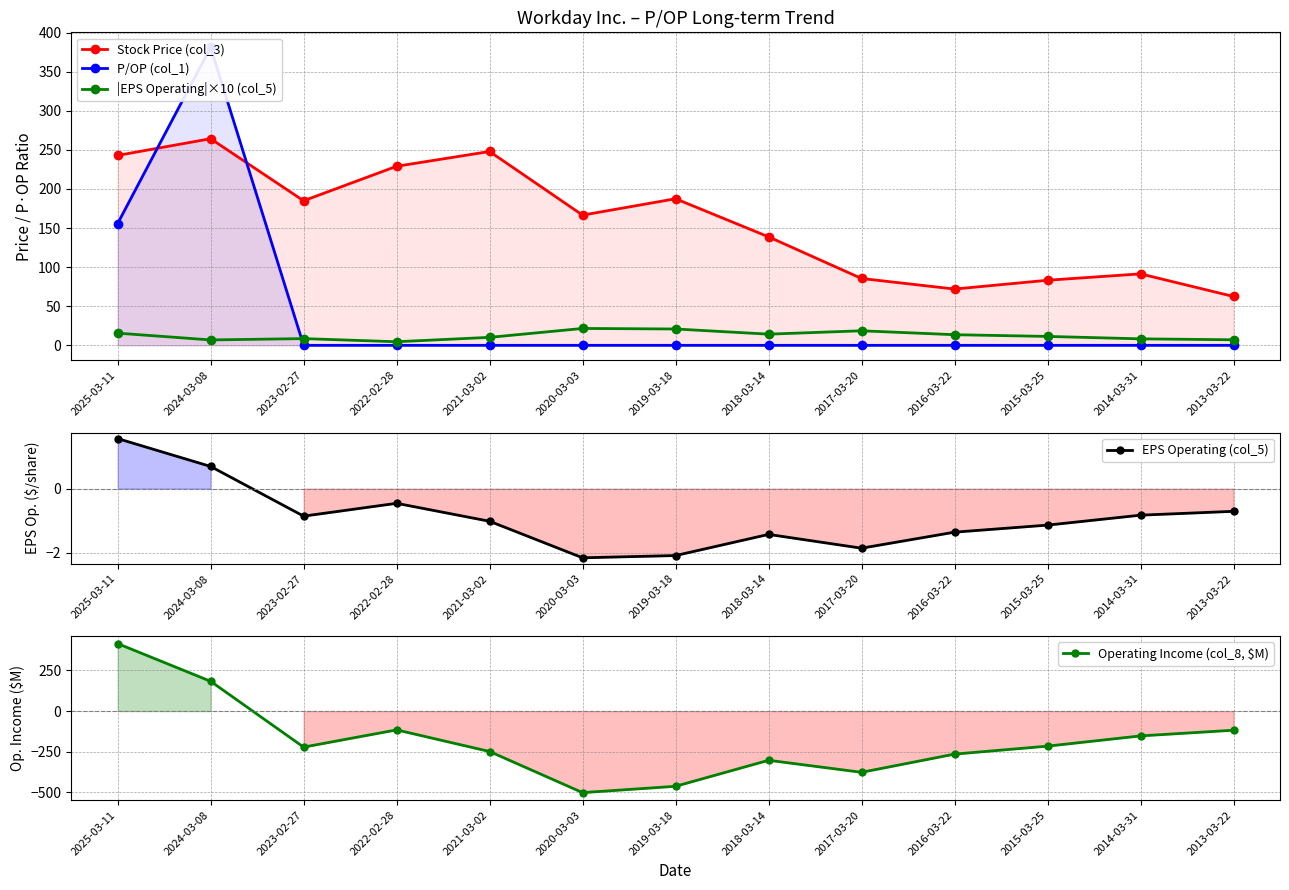

In Stock Price (col_3), how many points are lower than both neighbors (excluding endpoints)?

3